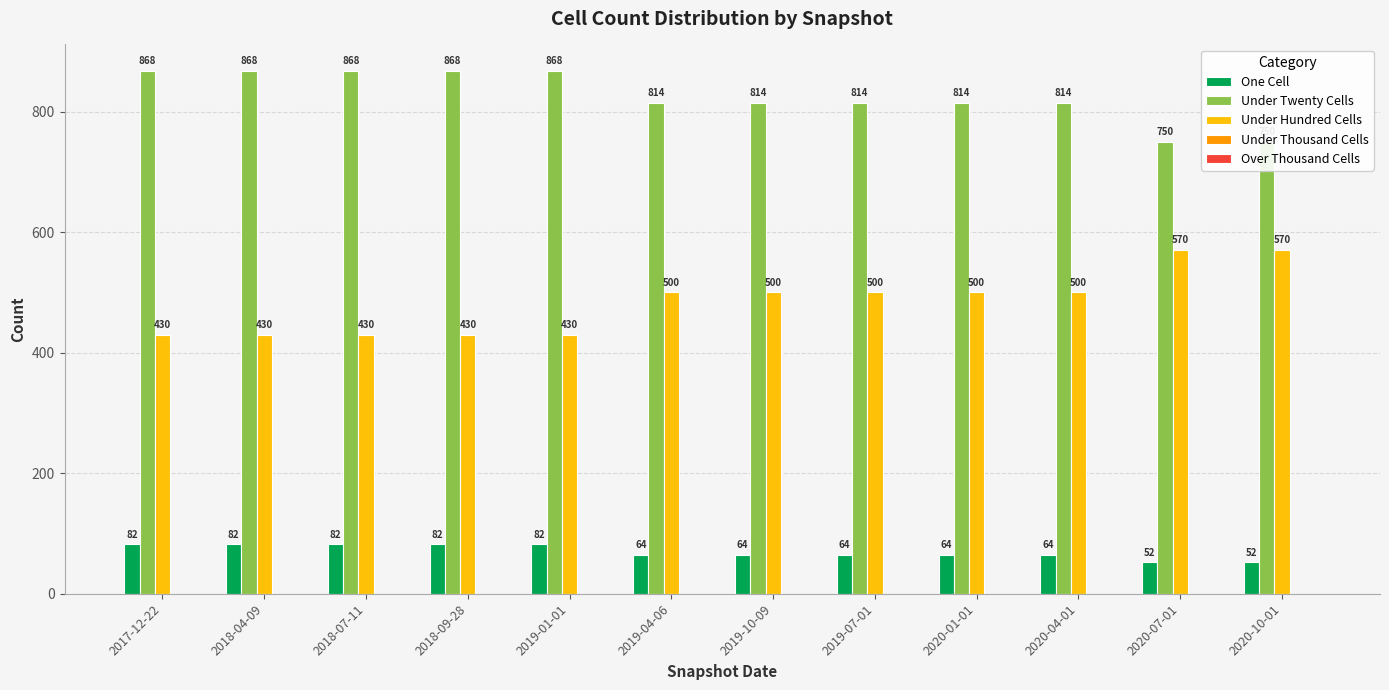

What is the lowest value of the Under Hundred Cells series?

430